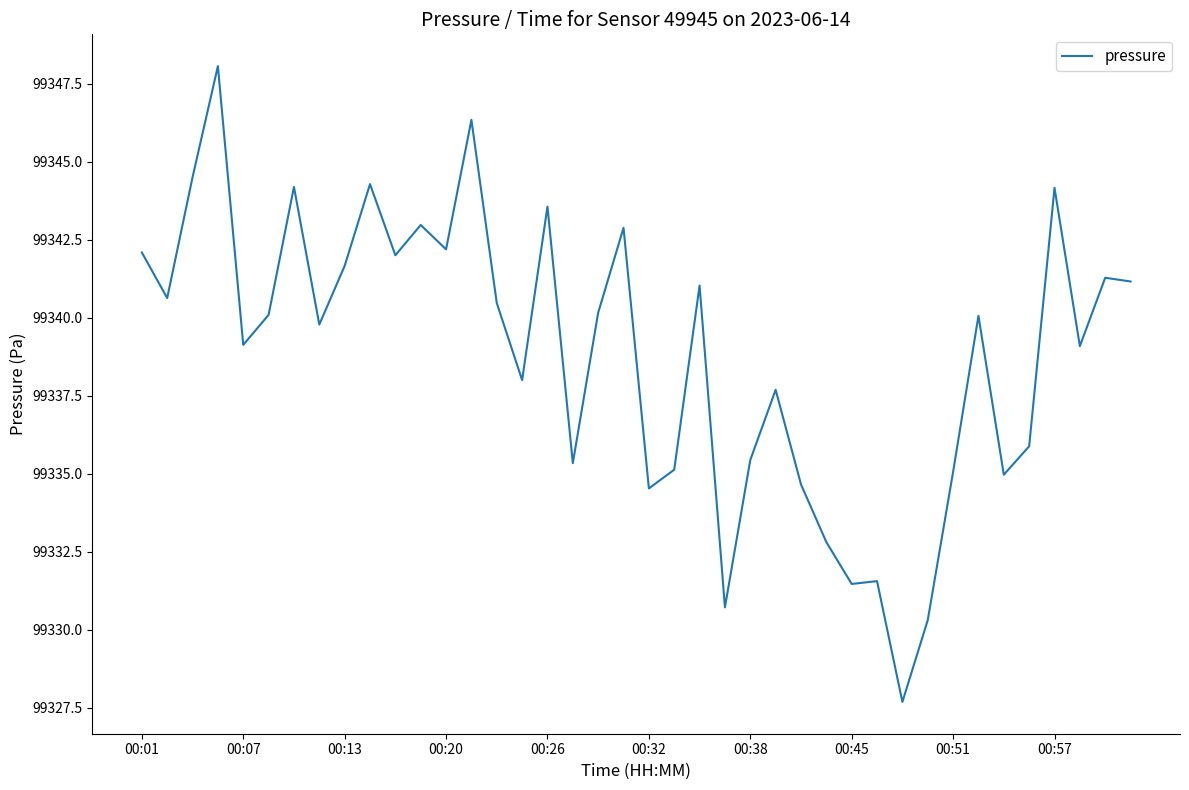

Count the number of categories in the chart.

40